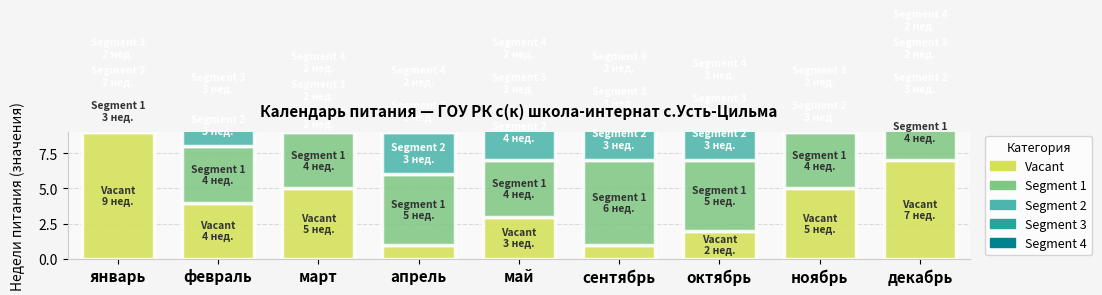

What are all the series names shown in the legend?

Vacant, Segment 1, Segment 2, Segment 3, Segment 4